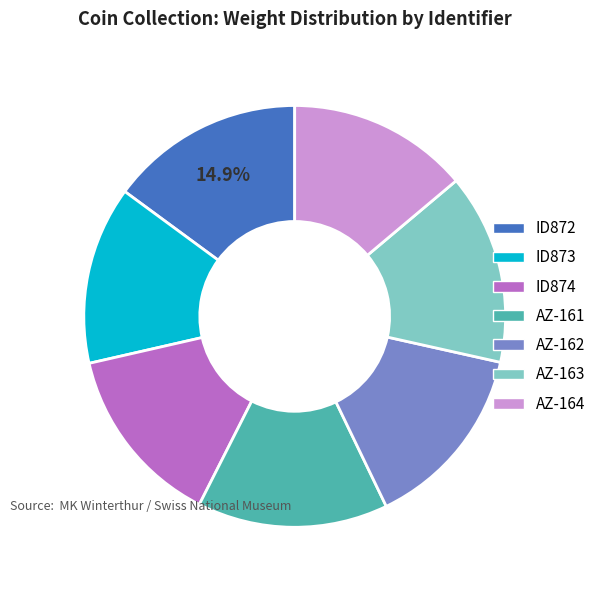

Do AZ-164 and AZ-162 together represent more than half of the pie?

No